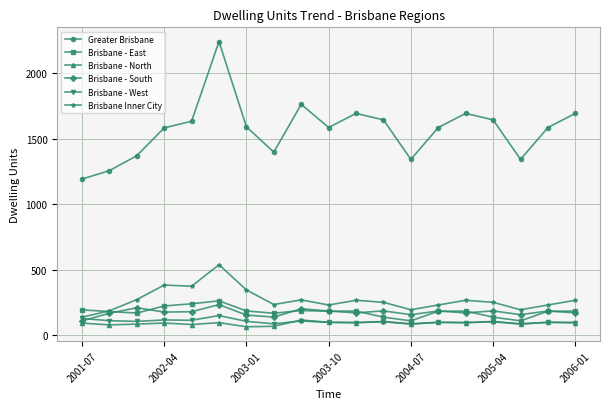

True or false: Greater Brisbane and Brisbane - South cross at least once.

False